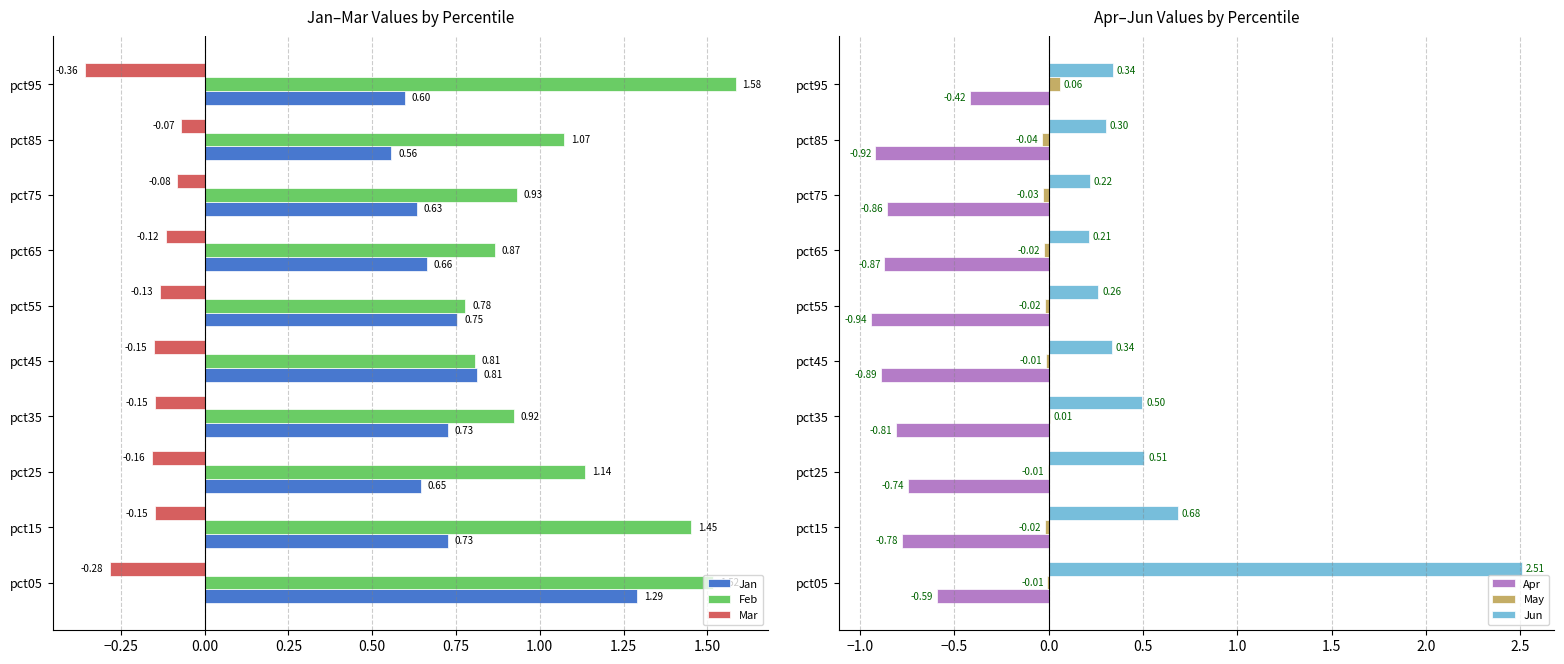

What is the maximum value shown in the chart?

2.5